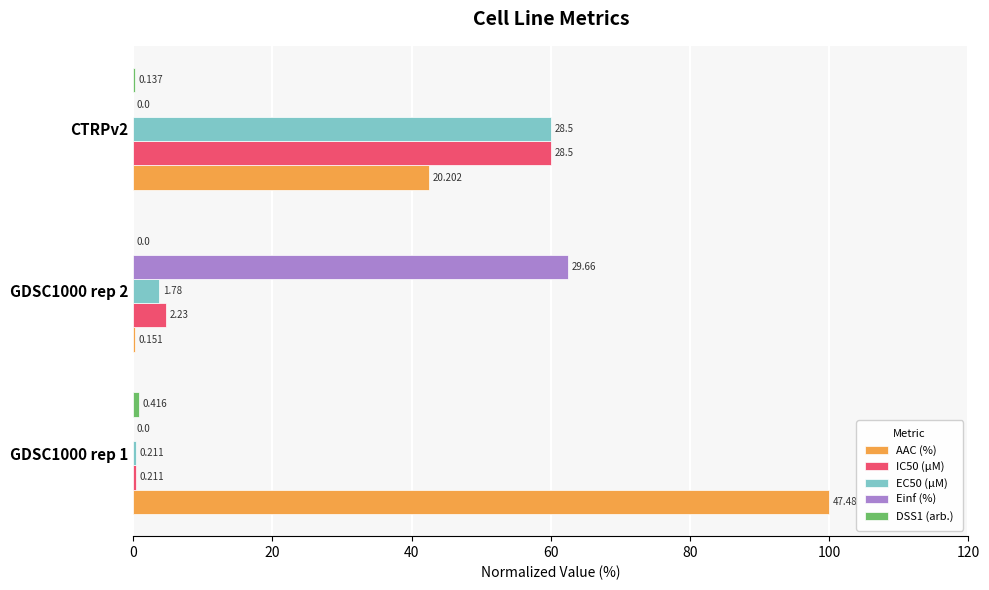

What is the value of the Einf (%) bar at the 2nd from the left?

62.5